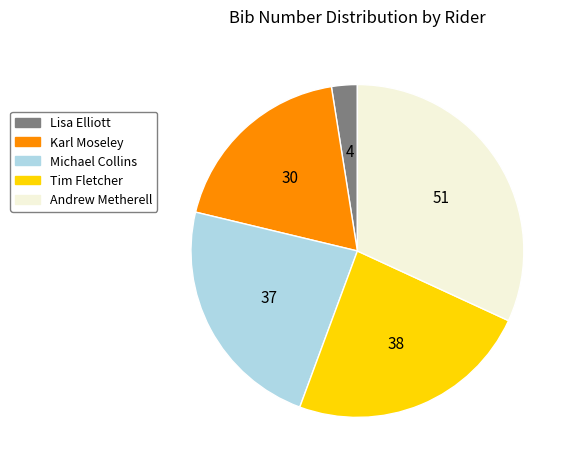

Count the number of slices in the pie.

5